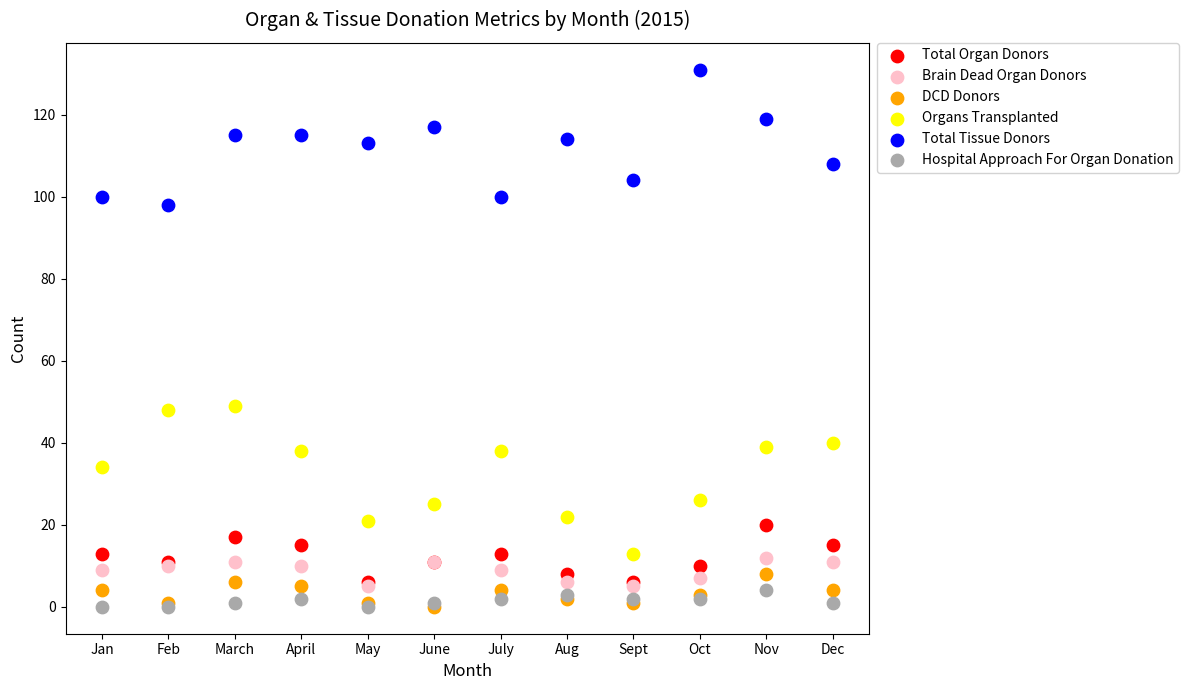

Which series has the largest Y range (max minus min)?

Organs Transplanted